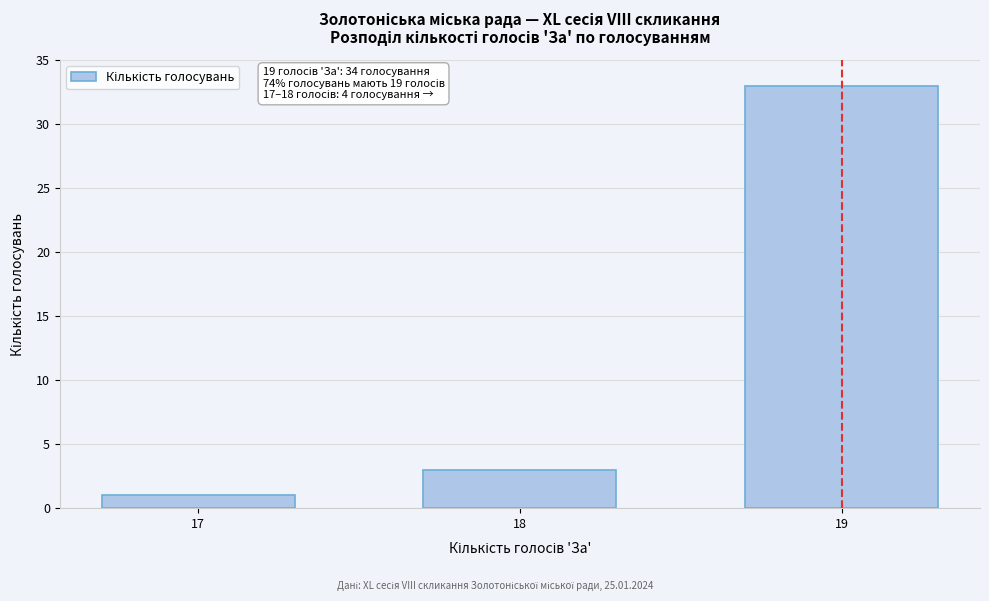

Reading left to right, extract all data points from this chart.

17=1	18=3	19=33